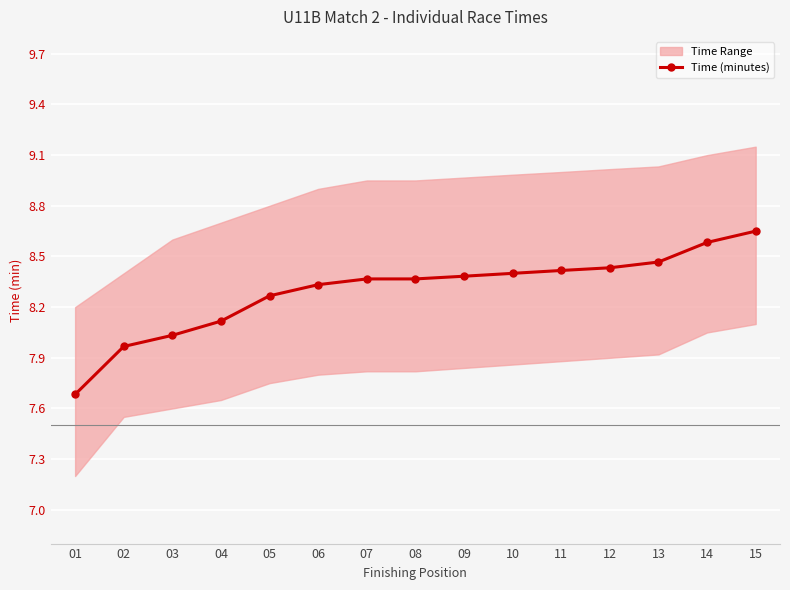

How many values are below 8?

2